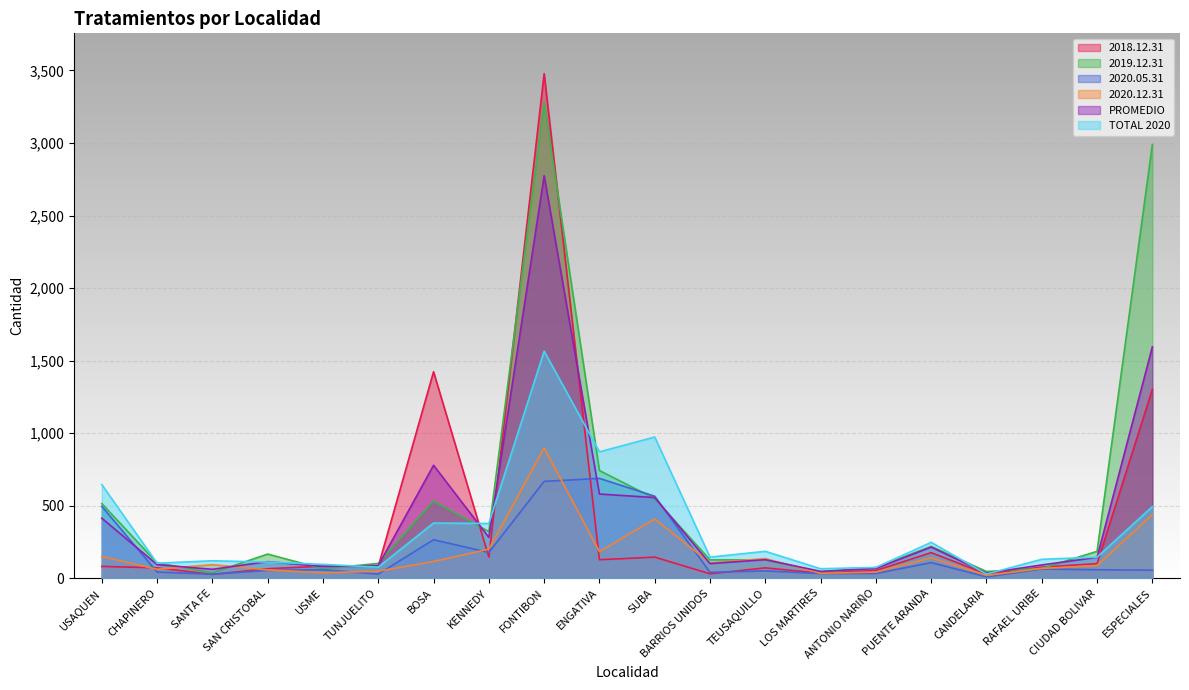

In 2018.12.31, how many points are lower than both neighbors (excluding endpoints)?

7